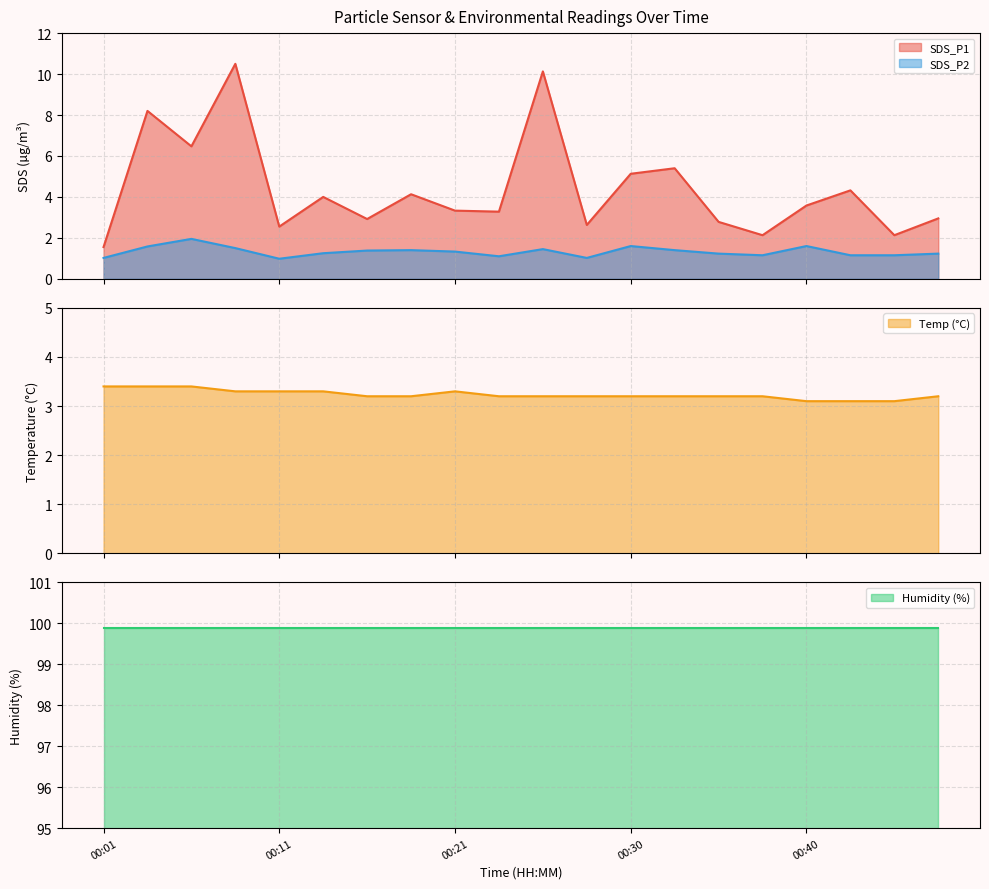

True or false: SDS_P2 and SDS_P1 cross at least once.

False